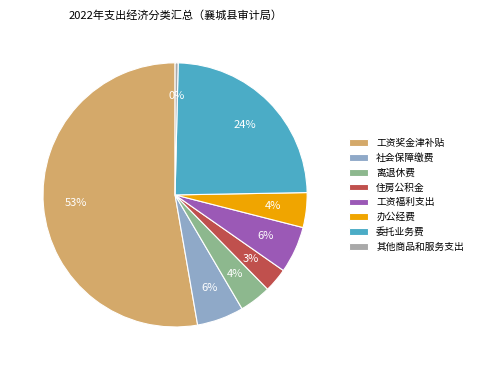

Does 工资奖金津补贴 account for over 50% of the chart?

Yes